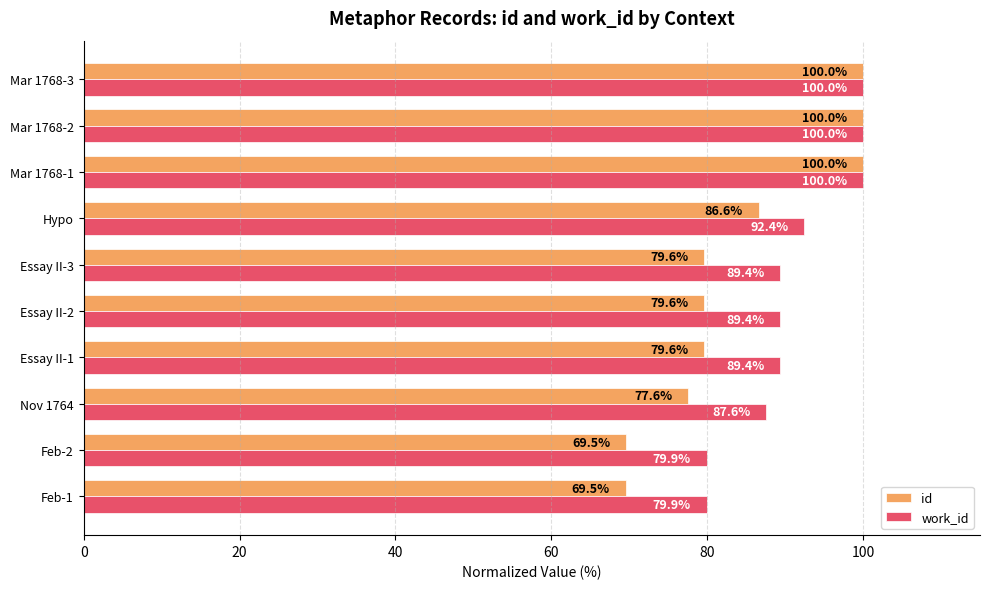

What is the smallest value displayed?

69.5